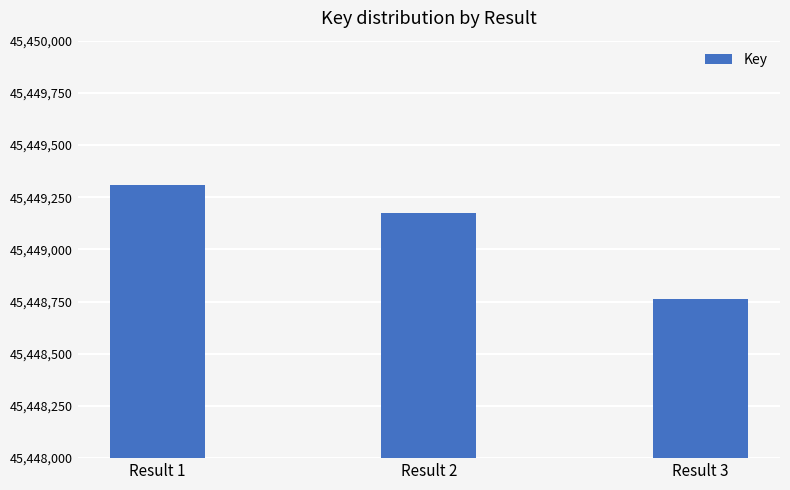

How many series are shown in this chart?

1